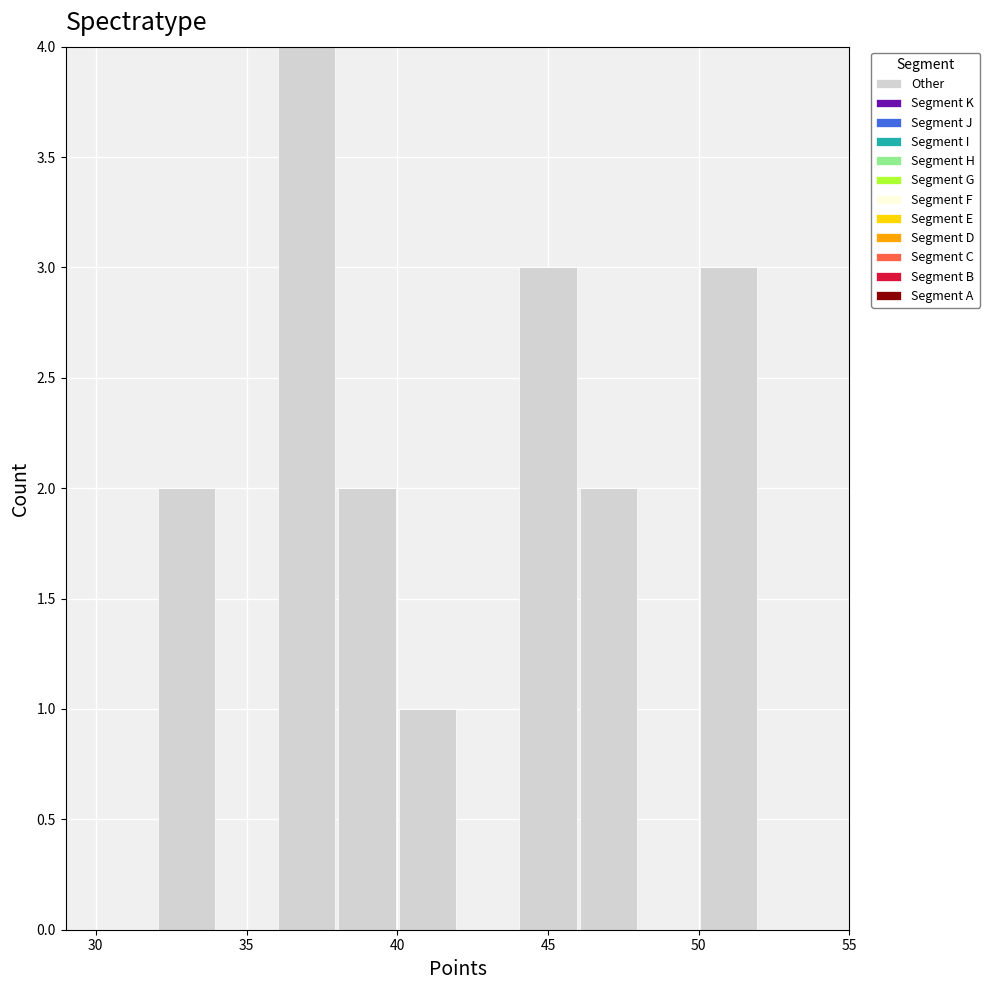

How tall is the bar that spans 44 to 46 on the x-axis? The values are not printed on the chart, so give them approximately, as read against the axis.

3